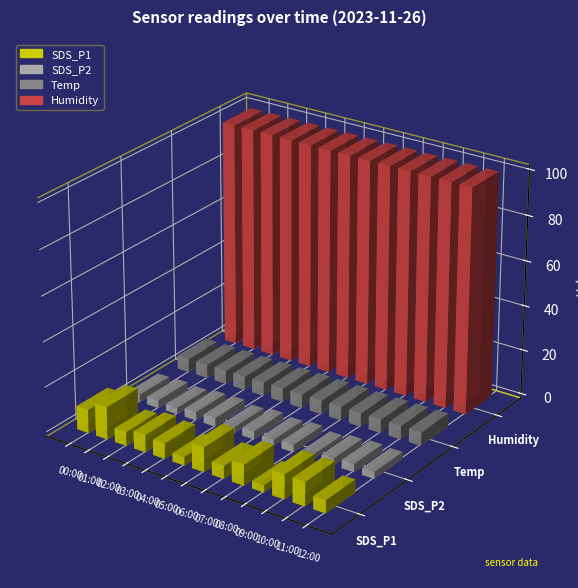

What is the value of the SDS_P2 bar at the 7th from the left?

3.5